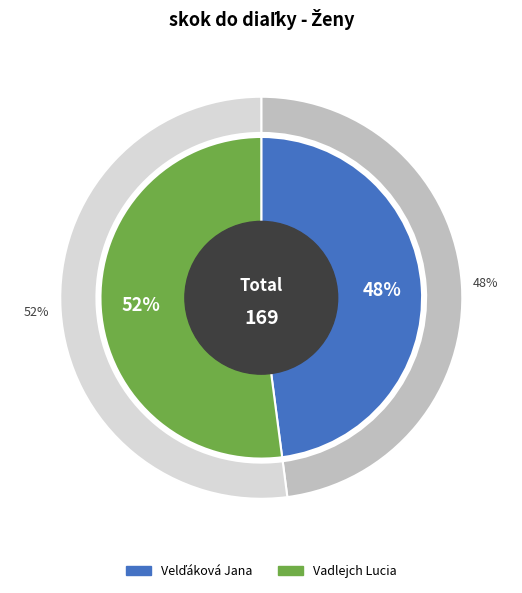

How many slices are in this pie chart?

2